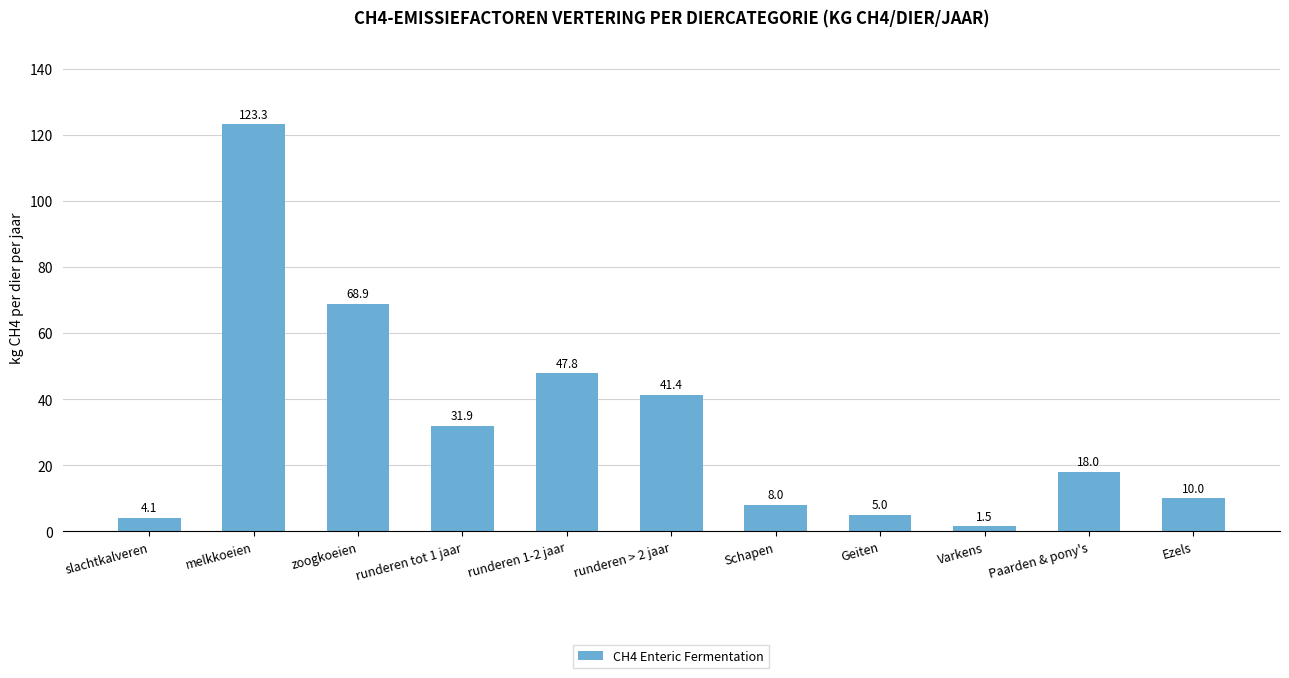

What is the change in value from slachtkalveren to zoogkoeien?

+64.8